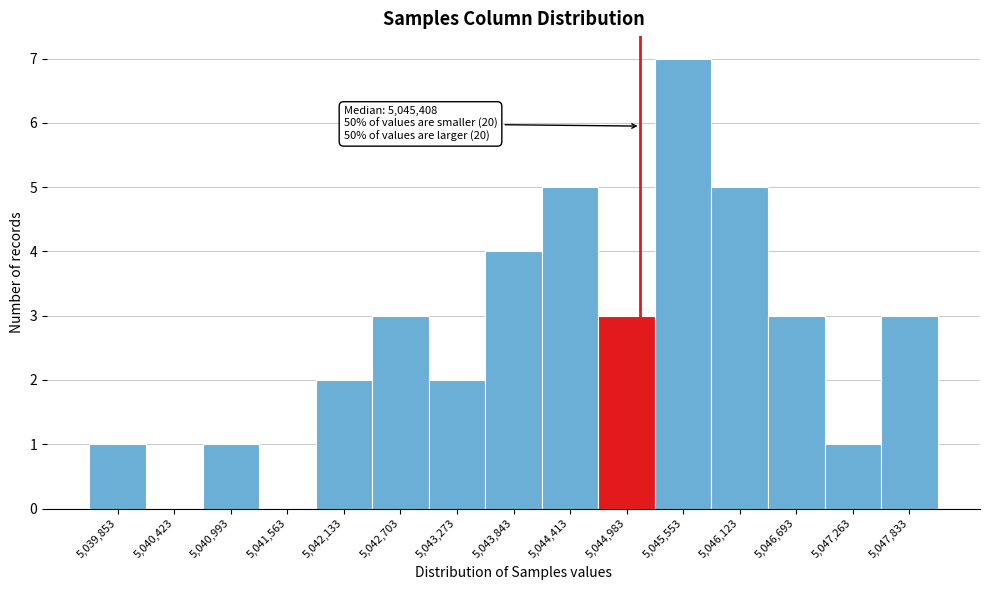

Reading right to left, extract all data points from this chart.

5,047,833=3	5,047,263=1	5,046,693=3	5,046,123=5	5,045,553=7	5,044,983=3	5,044,413=5	5,043,843=4	5,043,273=2	5,042,703=3	5,042,133=2	5,041,563=0	5,040,993=1	5,040,423=0	5,039,853=1